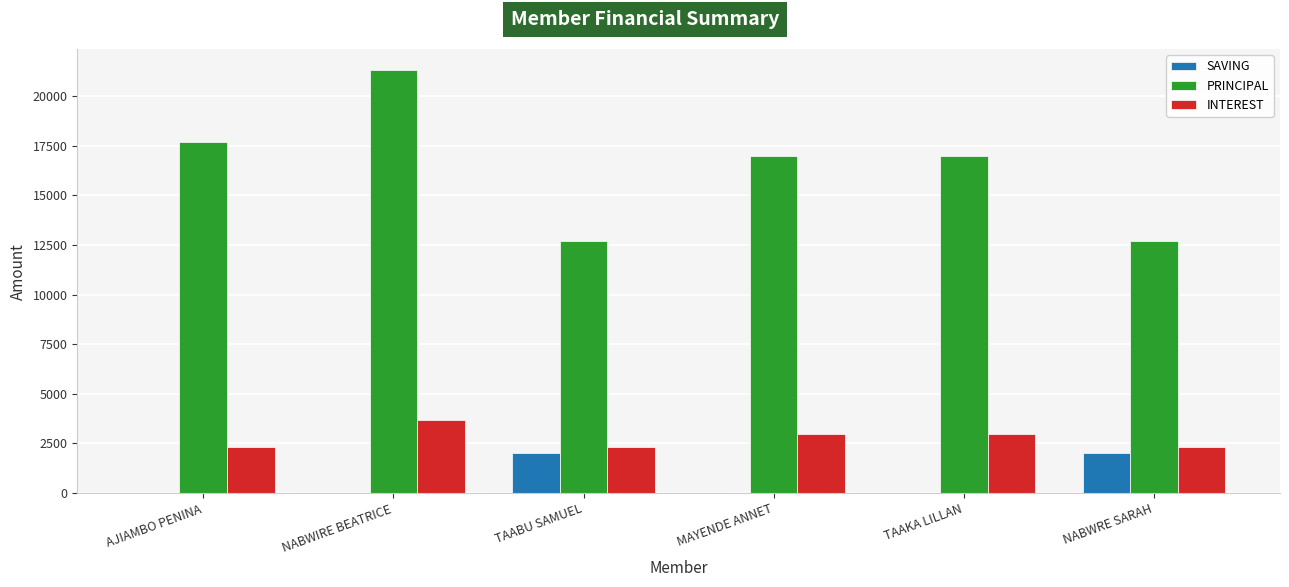

How many groups of bars are there?

6